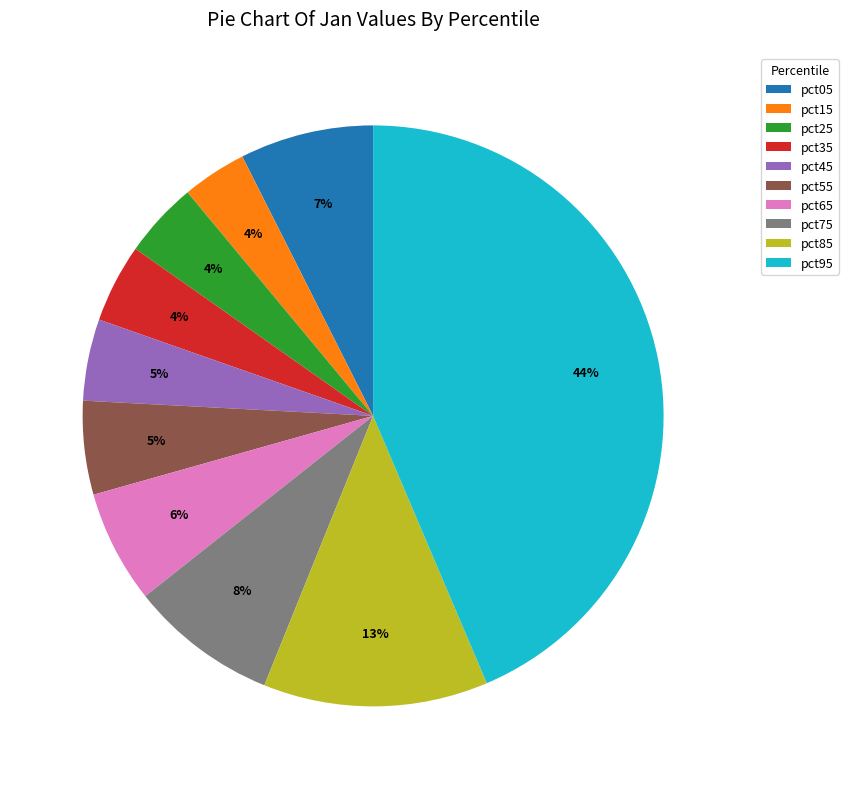

Which slice is the largest?

pct95